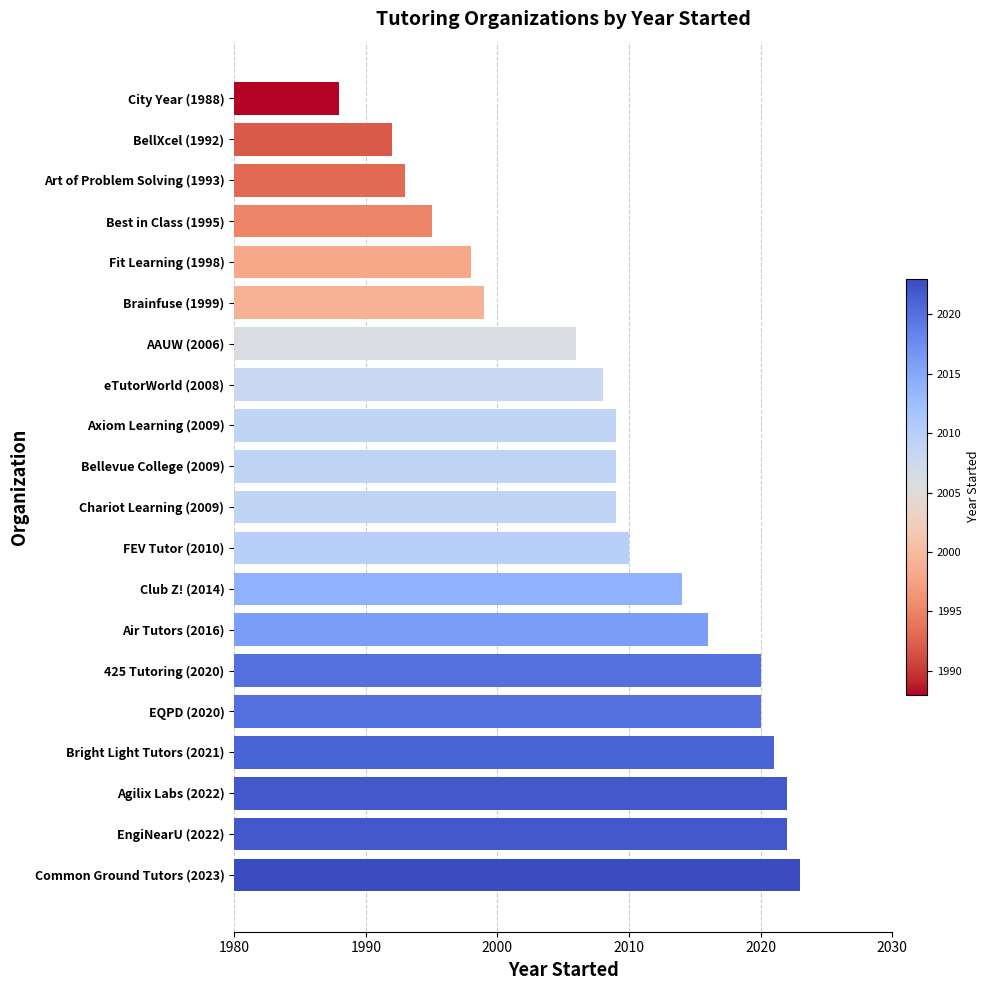

Approximately how many times larger is the value at Art of Problem Solving (1993) compared to BellXcel (1992)?

1.0